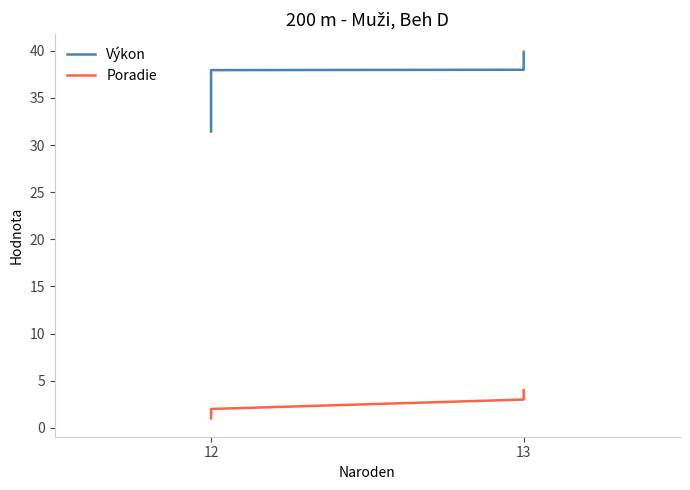

Which series has the widest spread of values?

Výkon